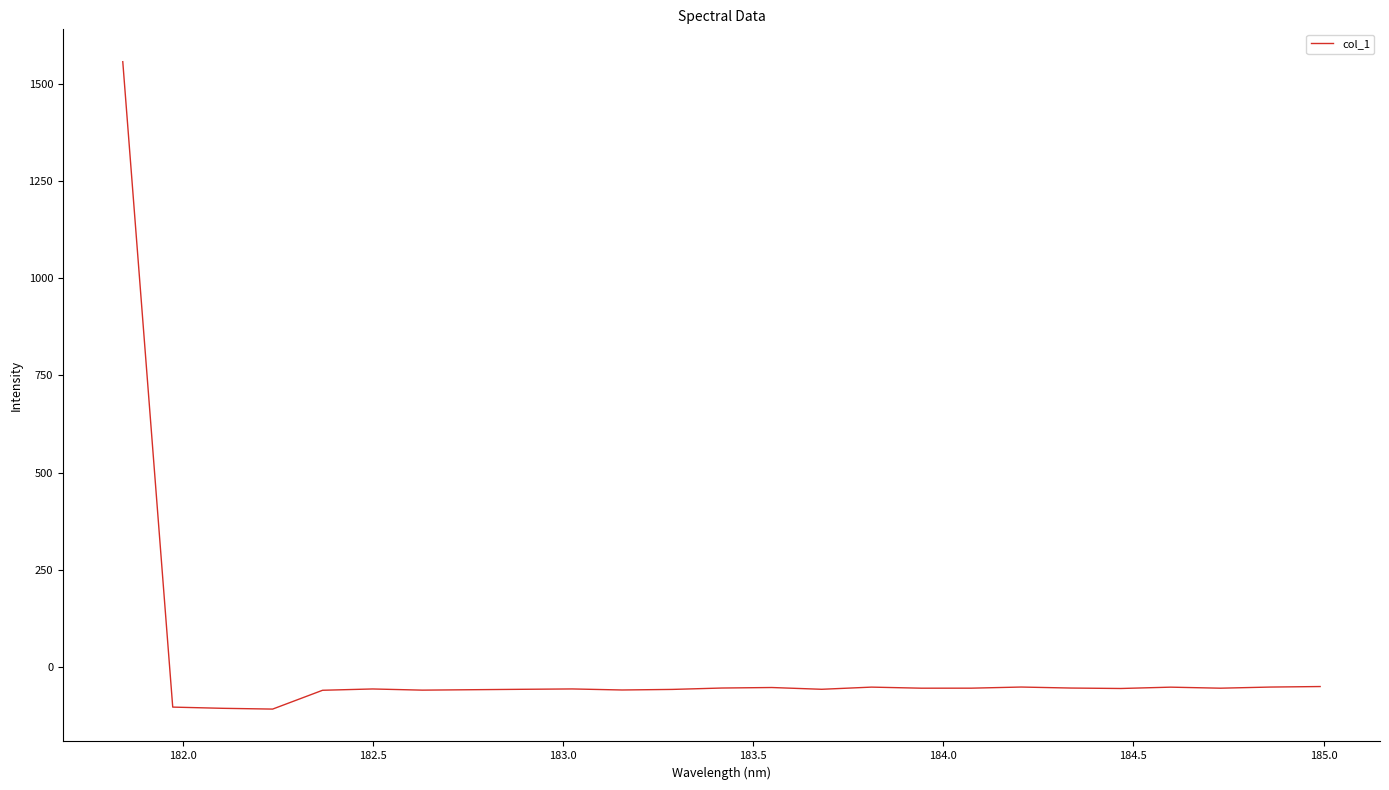

What is the smallest value displayed?

-107.2